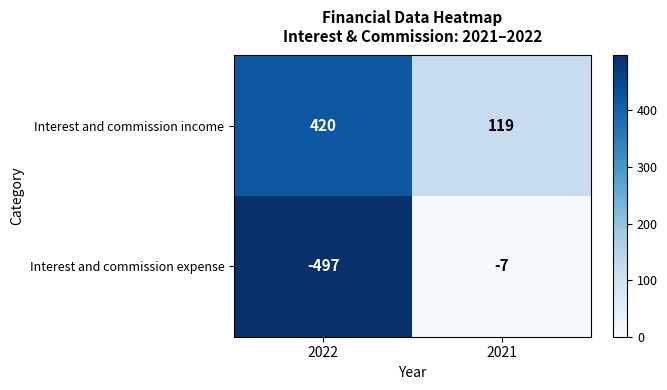

List the series in order of their overall mean, lowest first.

Interest and commission expense, Interest and commission income